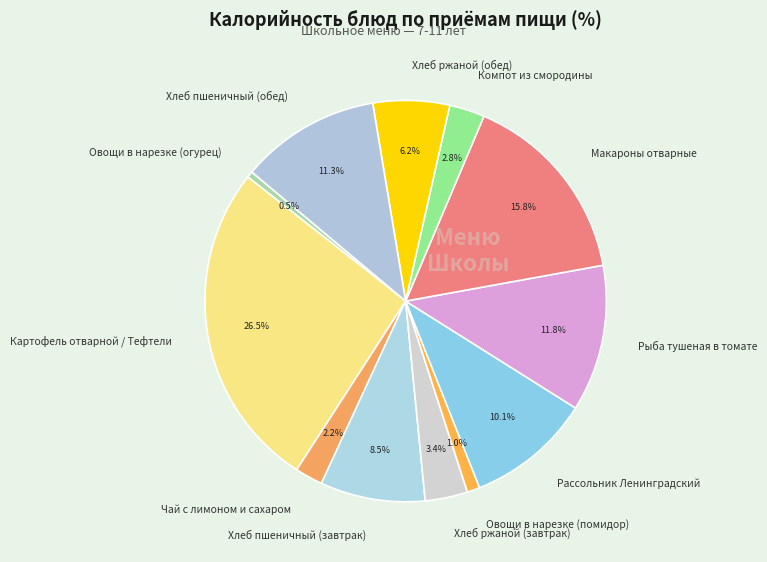

To the nearest percent, what is the average slice percentage?

8%